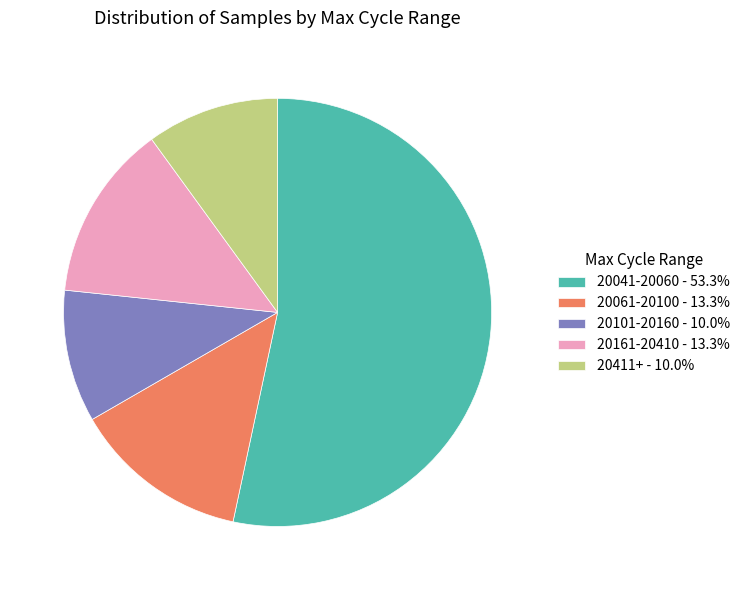

How many segments does this pie chart have?

5